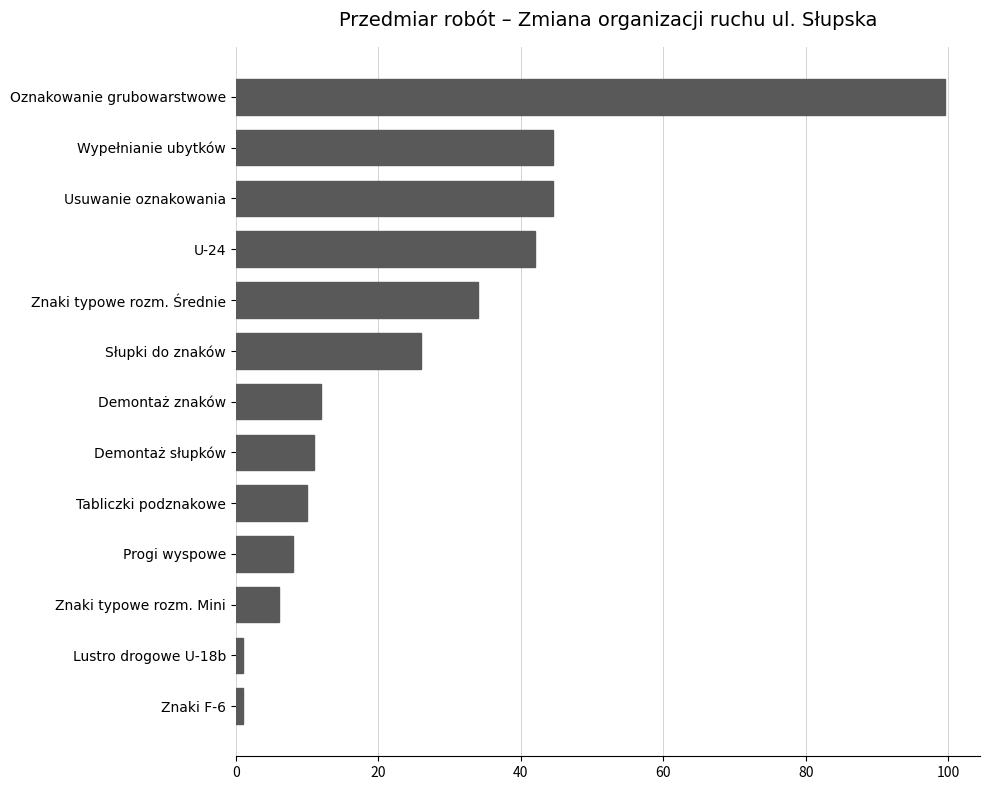

Reading top to bottom, list all the values displayed in this chart.

99.5	44.5	44.5	42.0	34.0	26.0	12.0	11.0	10.0	8.0	6.0	1.0	1.0